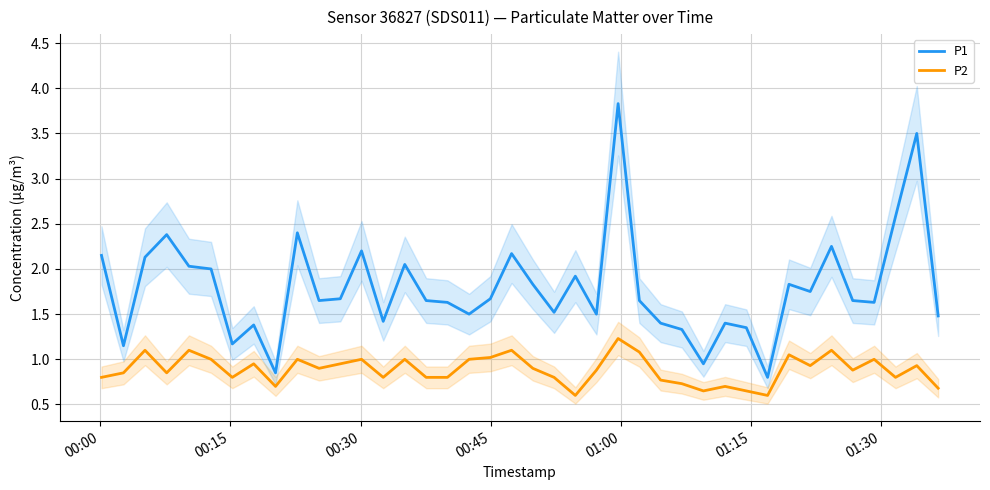

Count the number of categories in the chart.

40